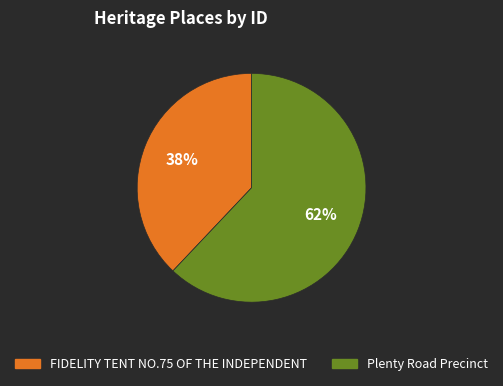

Is it true that FIDELITY TENT NO.75 OF THE INDEPENDENT is 38% of the pie?

True